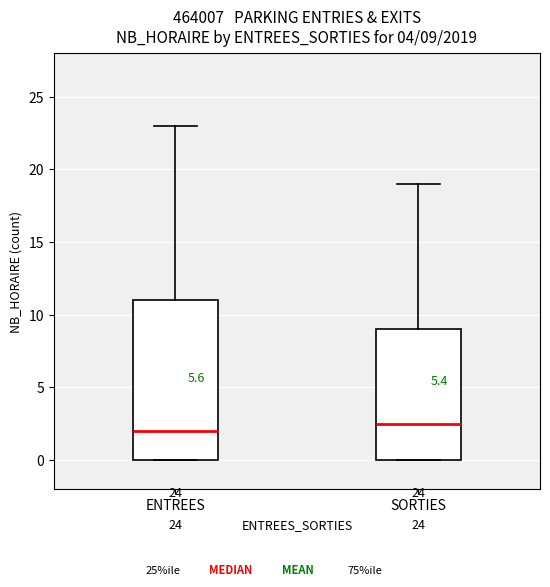

Which box is the tallest, from its lower edge to its upper edge?

ENTREES